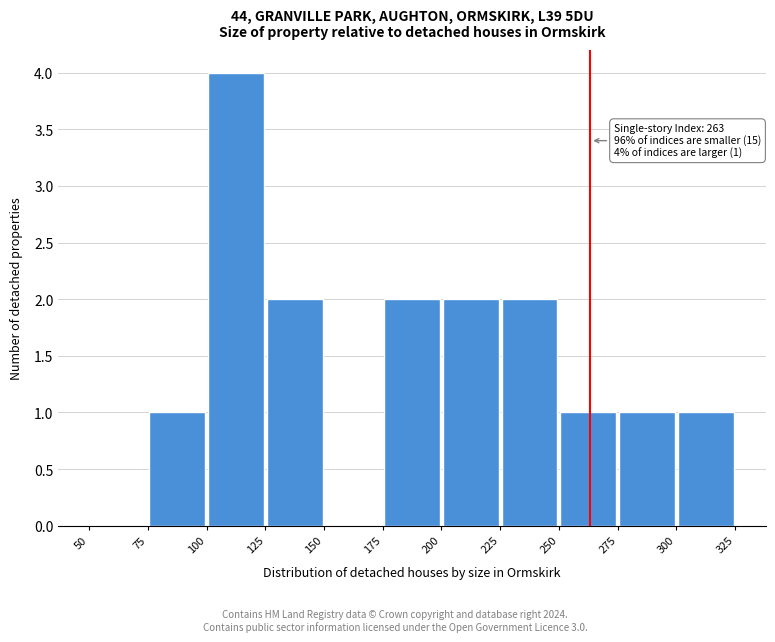

Which range on the x-axis has the tallest bar?

100 to 125